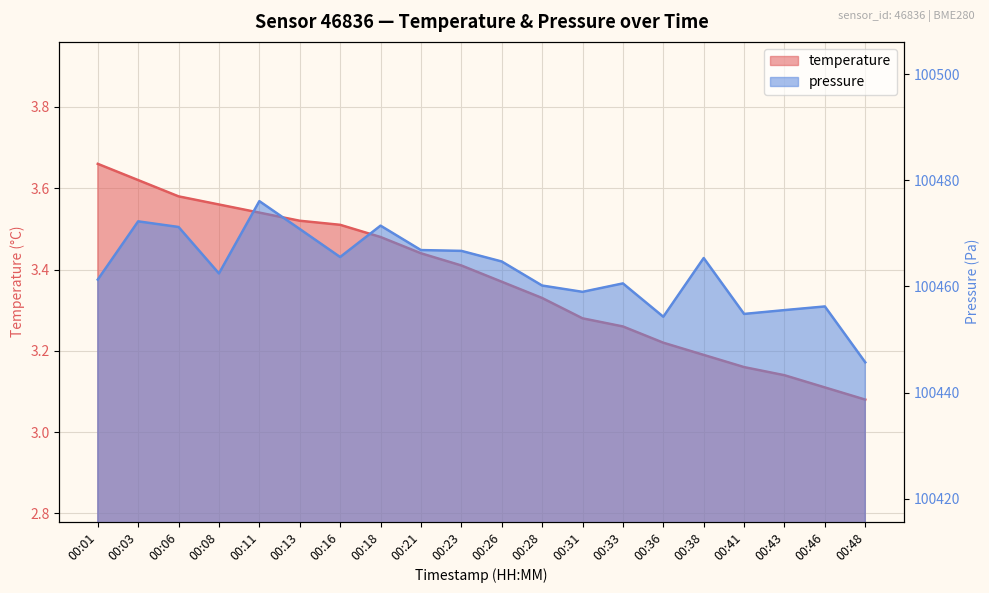

Which category has the highest value in the temperature series?

00:01